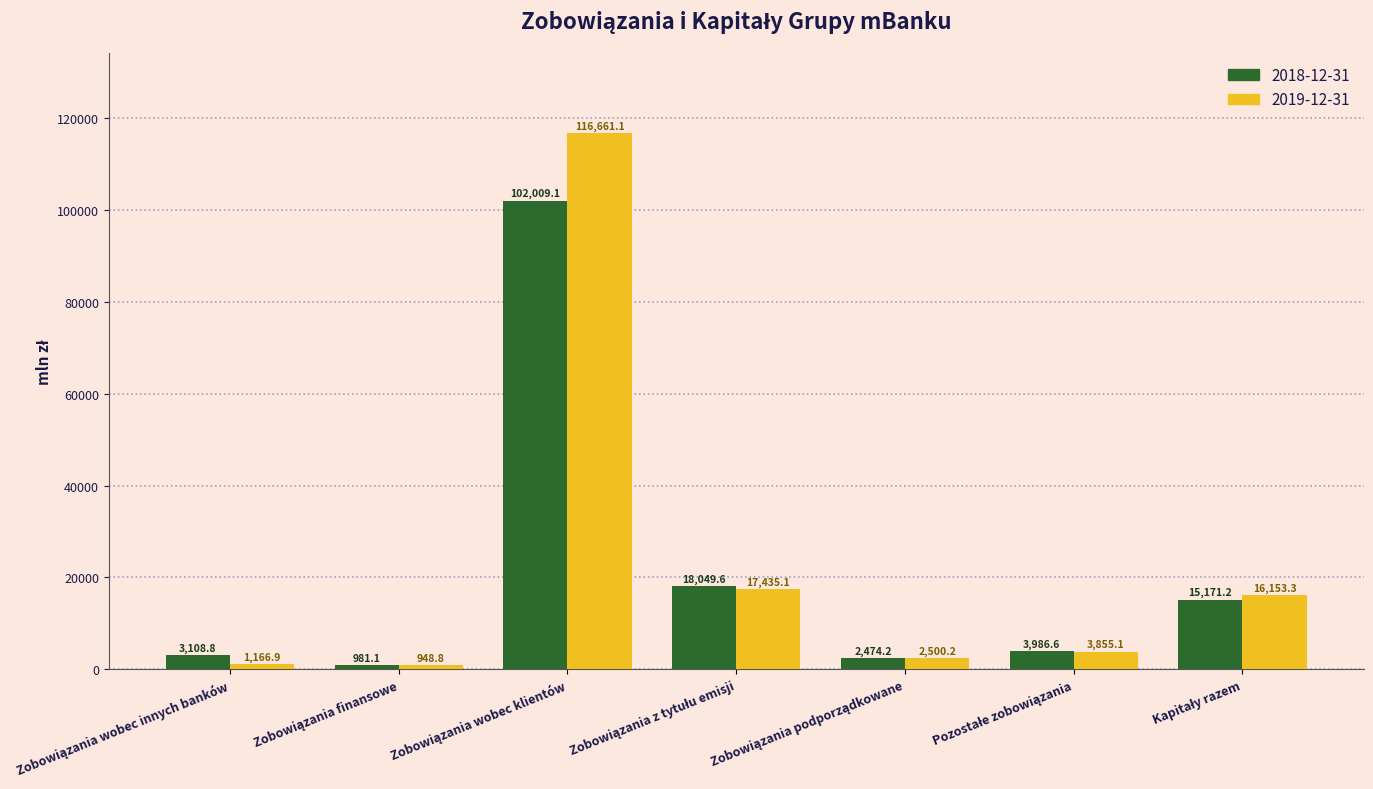

What is the value of the 2019-12-31 bar at the 2nd from the left?

948.8